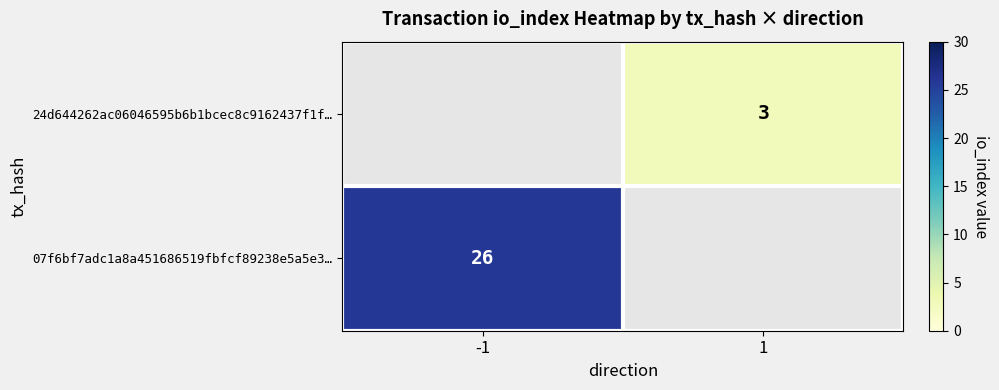

True or false: 07f6bf7adc1a8a451686519fbfcf89238e5a5e3… has a value of 26 at -1.

True